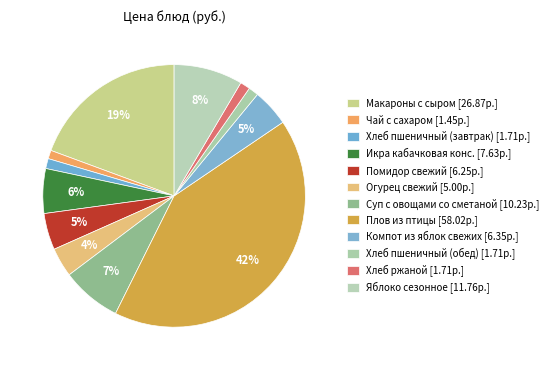

Count the number of slices in the pie.

12